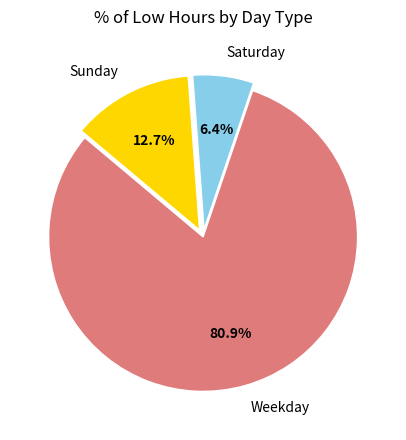

Approximately how many times larger is the value at Sunday compared to Saturday?

2.0